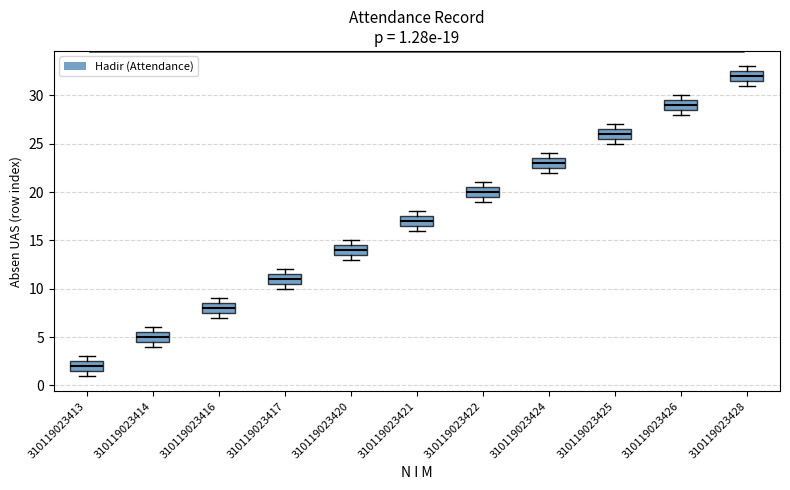

Which box's median line is the highest?

310119023428